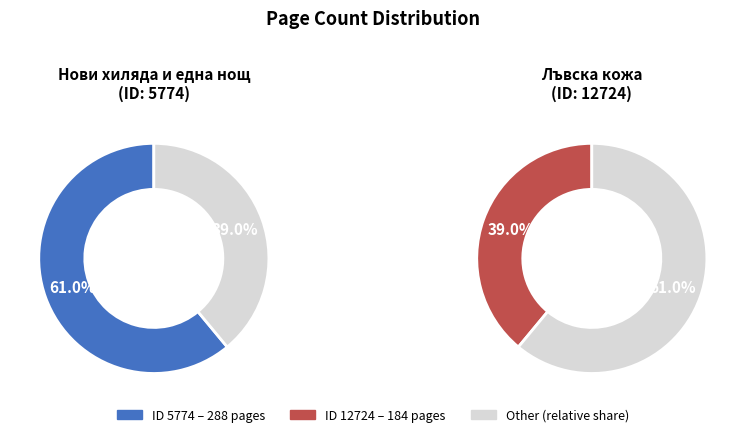

Count the number of slices in the pie.

2